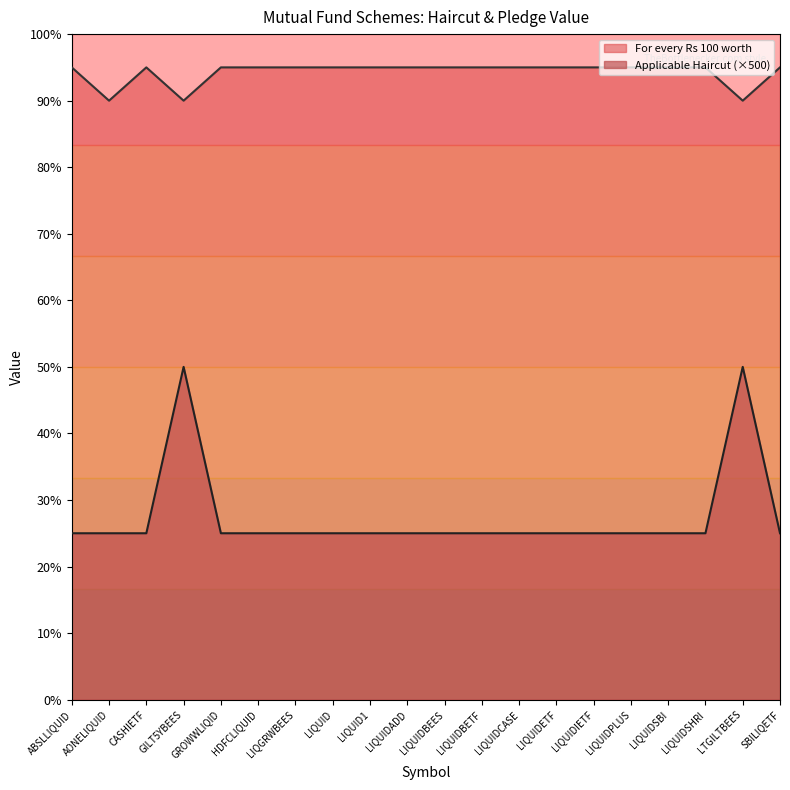

True or false: Applicable Haircut and For every Rs 100 worth cross at least once.

False